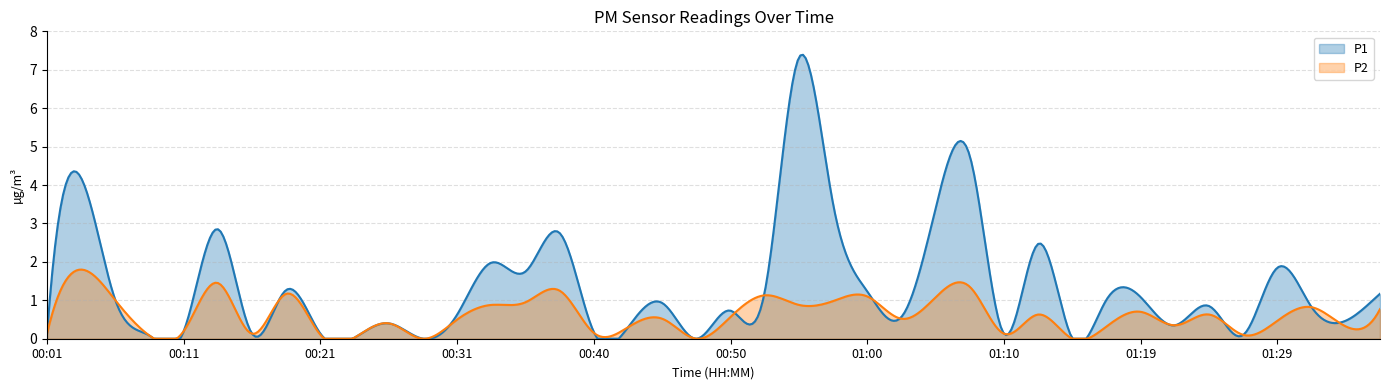

What is the average value of the P1 series?

1.3